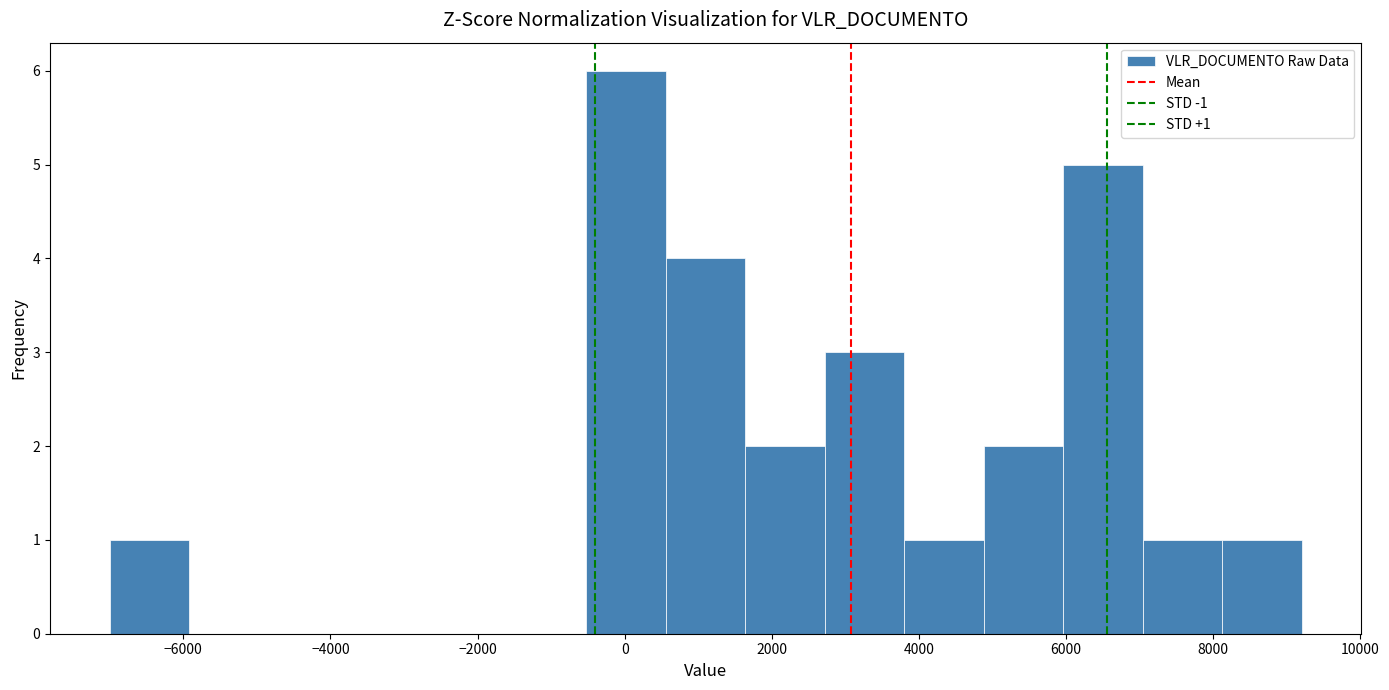

Which range on the x-axis has the tallest bar?

-600 to 600